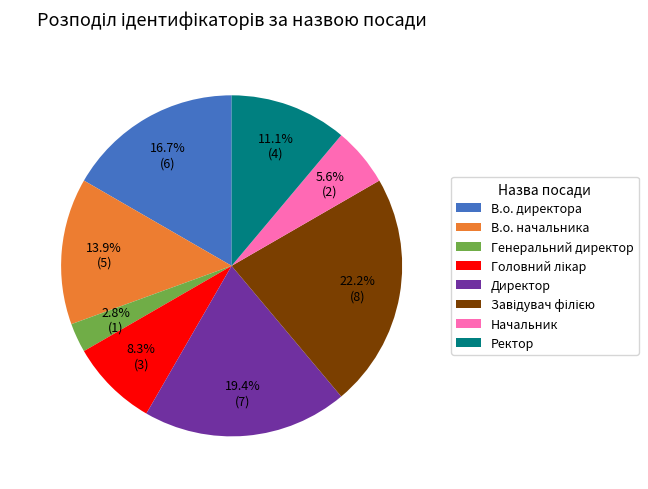

What is the smallest slice in the pie chart?

Генеральний директор